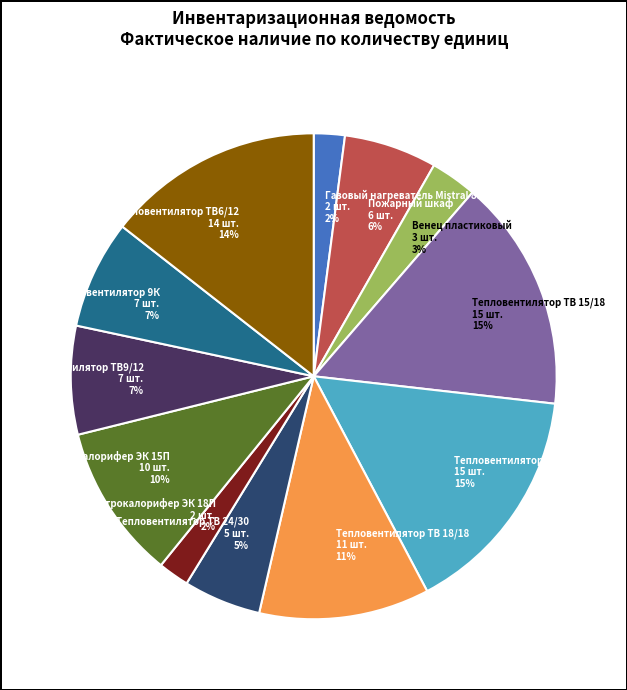

Does Венец пластиковый represent more than half of the total?

No